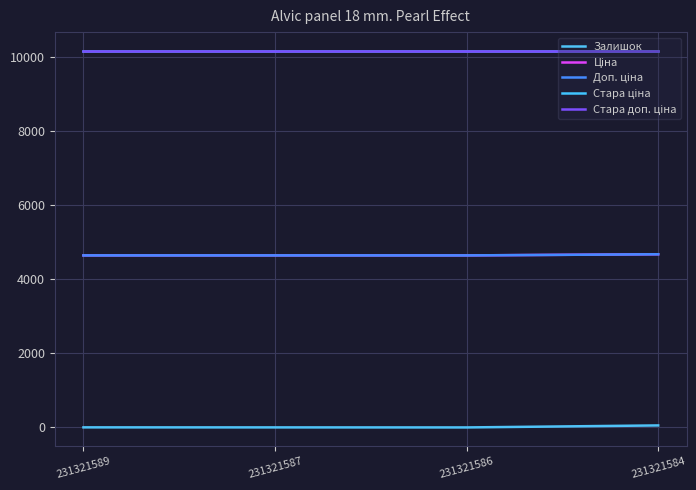

True or false: Доп. ціна and Стара ціна cross at least once.

False